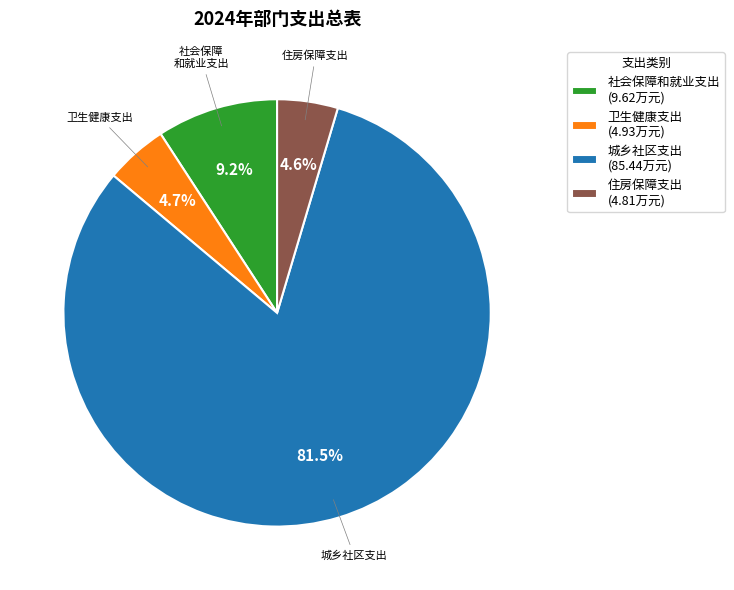

Does any single category account for the majority?

Yes